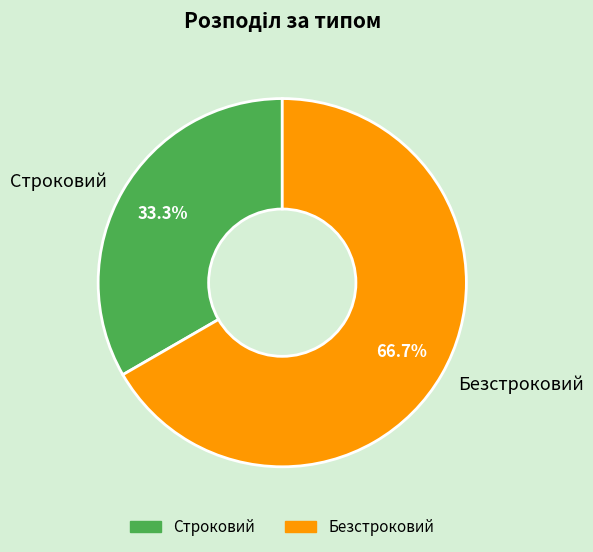

Which slice is the smallest?

Строковий